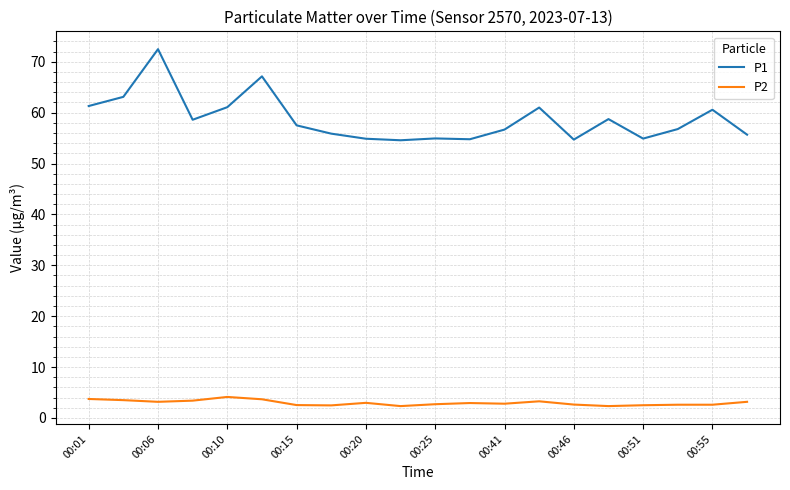

What is the highest value of the P1 series?

72.5